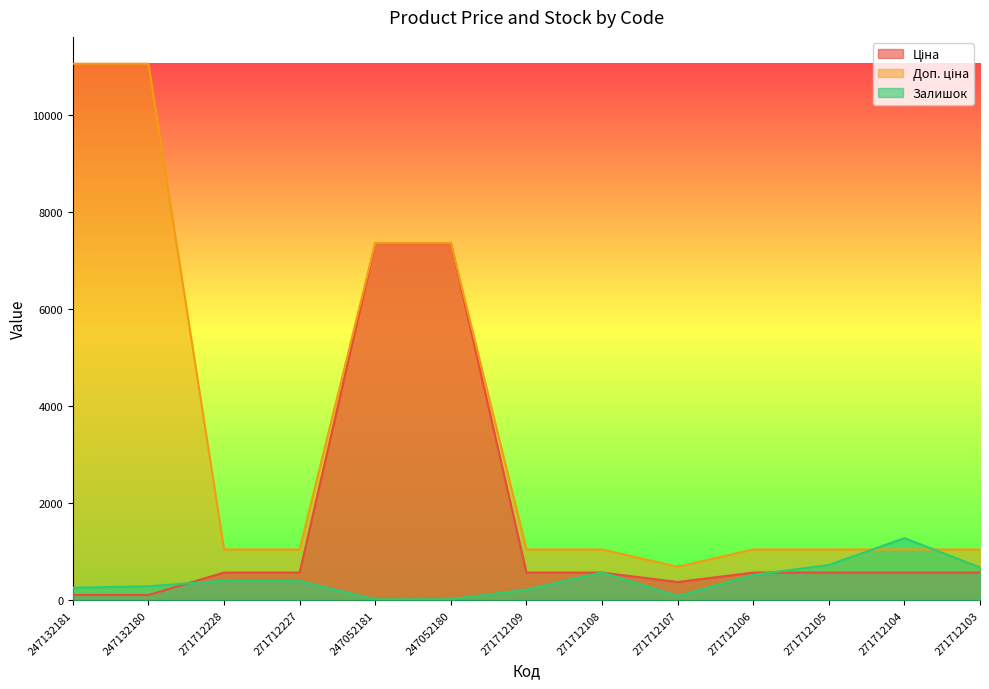

What is the label of the 6th point from the right?

271712108